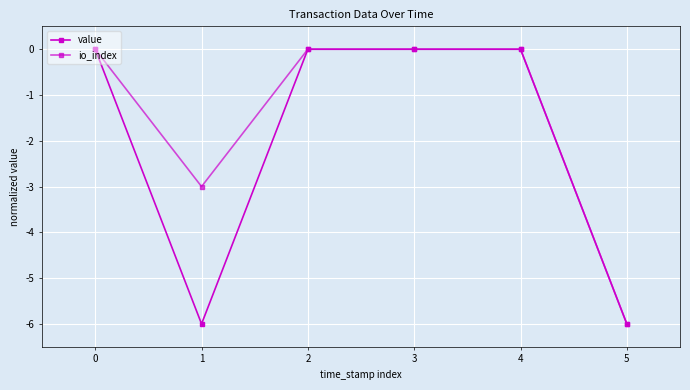

Which series has the largest total across all categories?

io_index